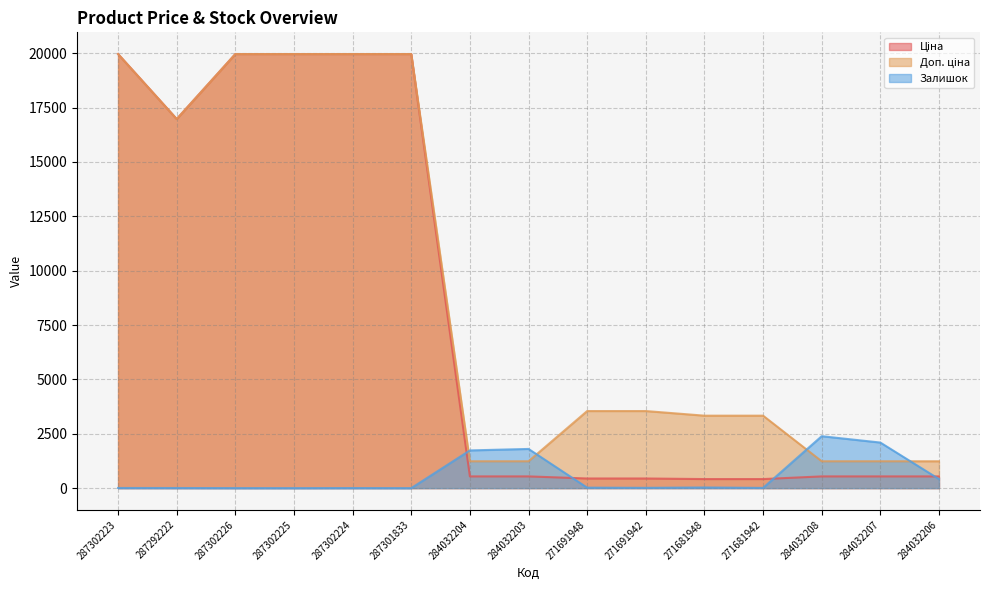

What are all the series names shown in the legend?

Ціна, Доп. ціна, Залишок